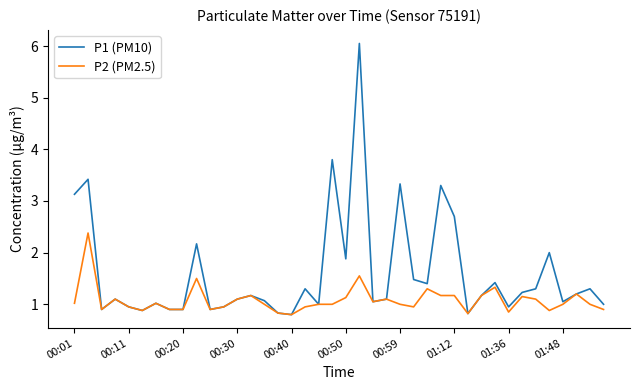

Which series has the largest range (max minus min)?

P1 (PM10)